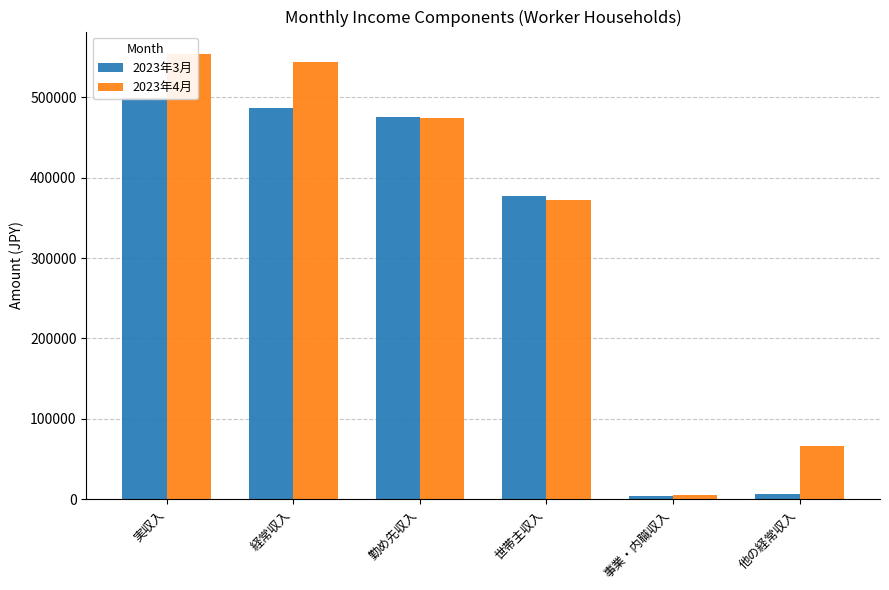

How many groups of bars are there?

6